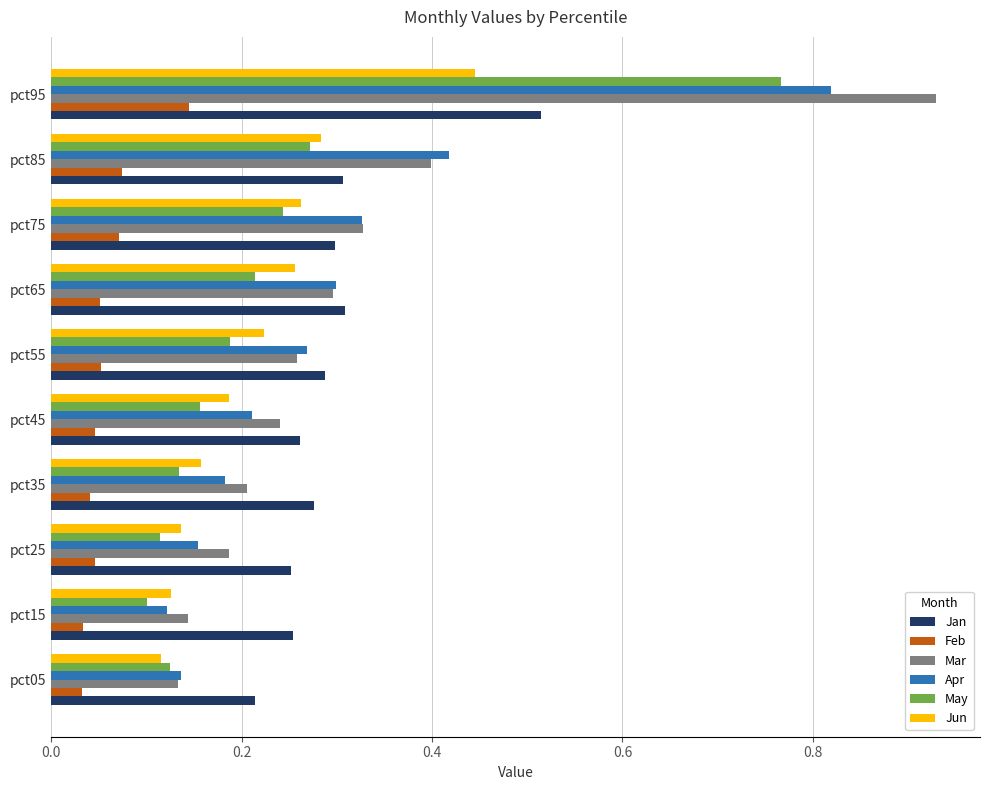

Which series changed the most between pct55 and pct85?

Apr